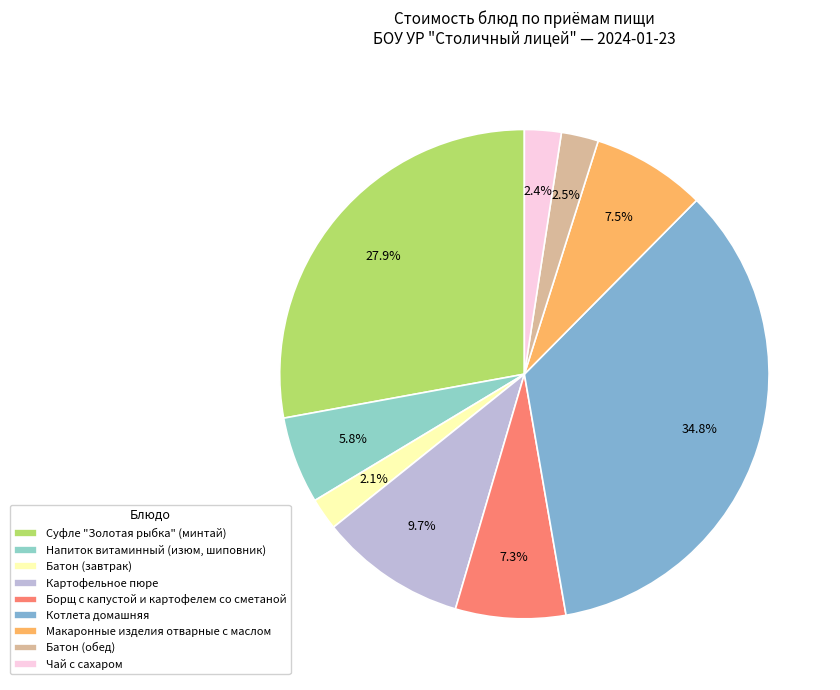

Which category has the smallest portion of the pie?

Батон (завтрак)